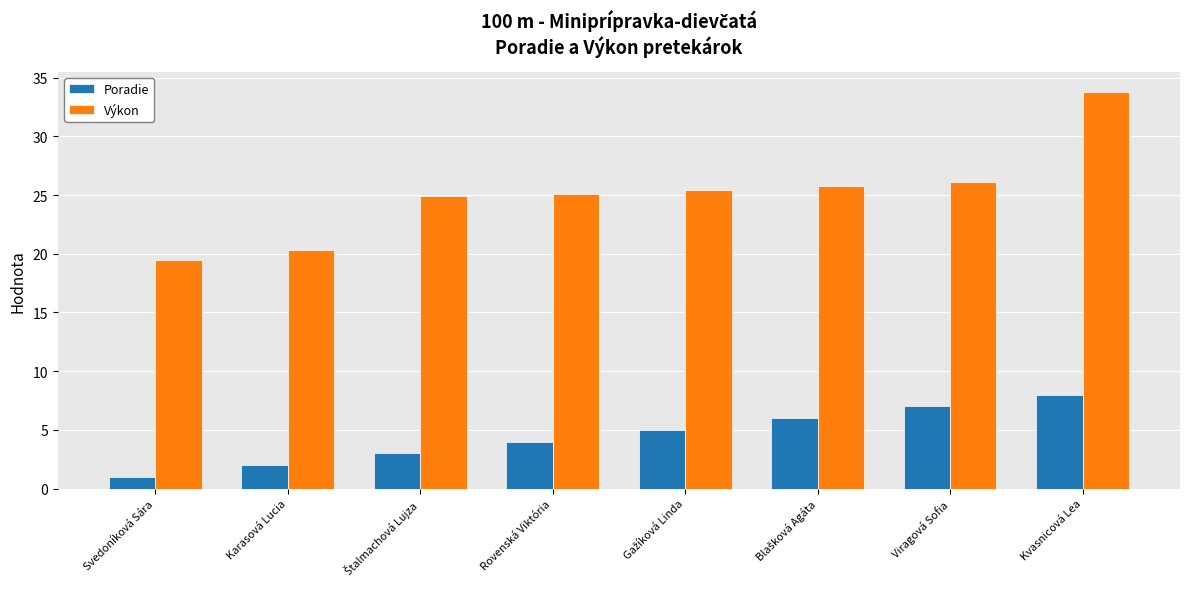

What is the label of the 2nd bar from the right?

Viragová Sofia